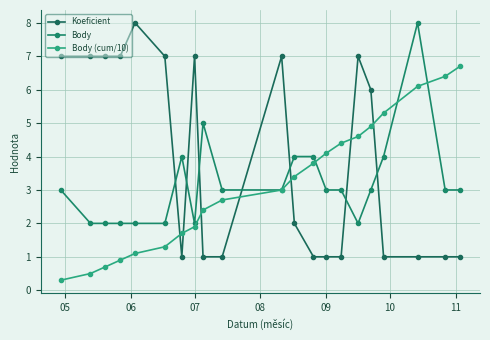

At how many categories does at least one series exceed 2?

21